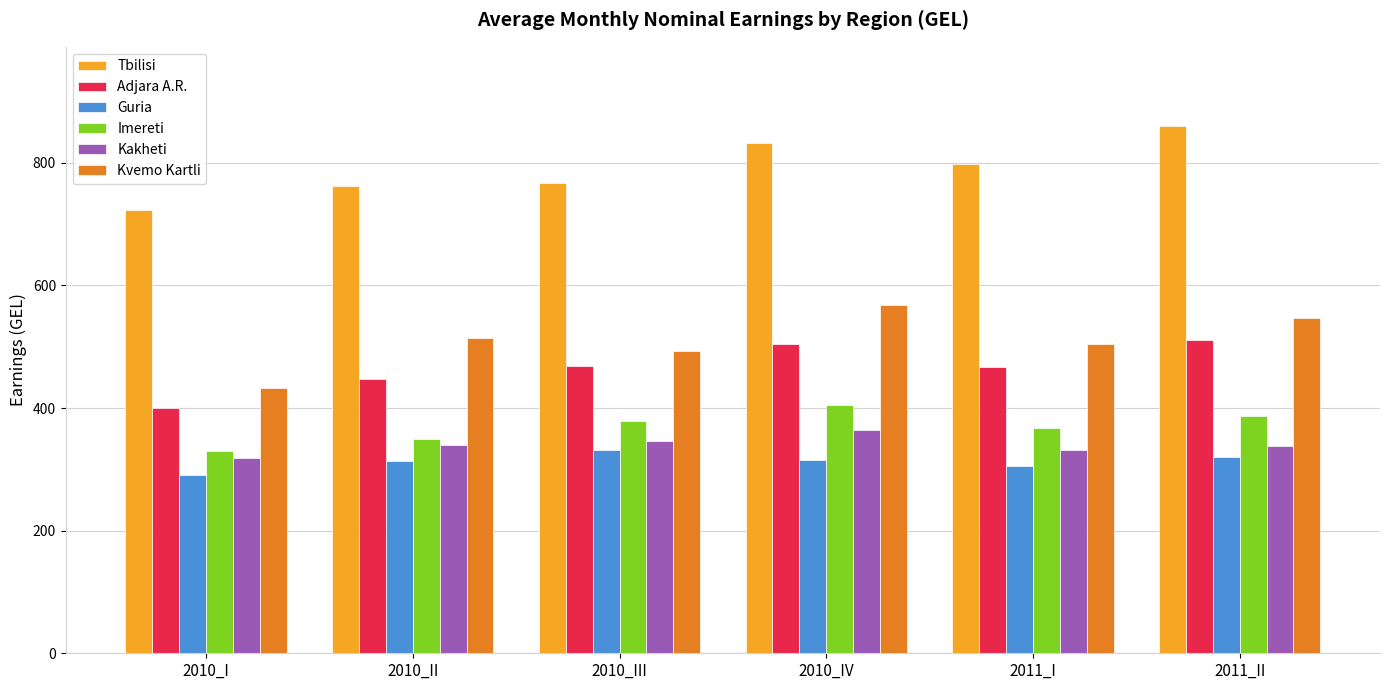

What is the minimum value shown in the chart?

290.3